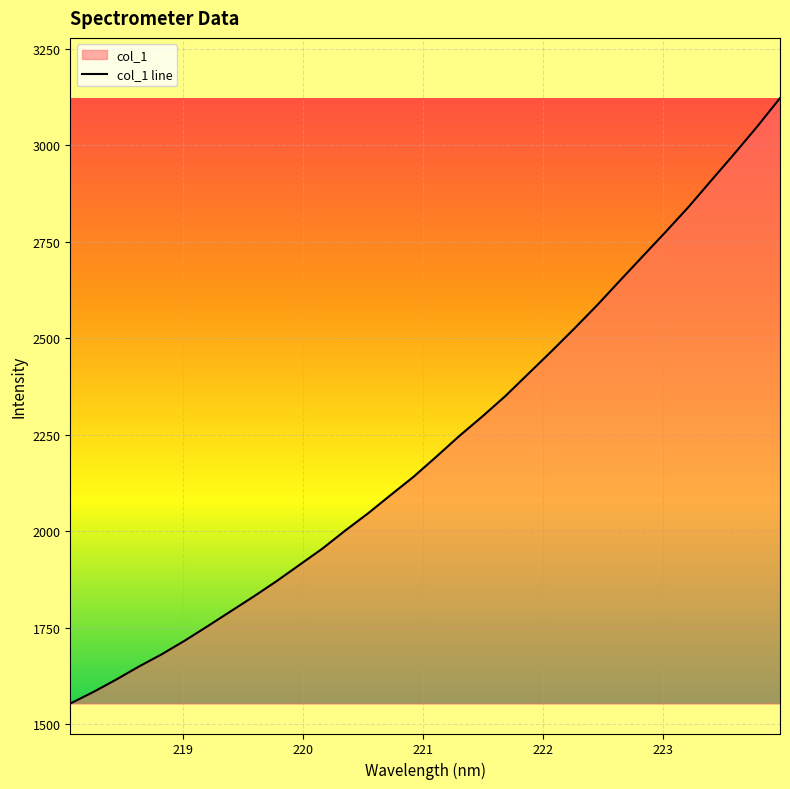

What is the sum of all values?

71315.8